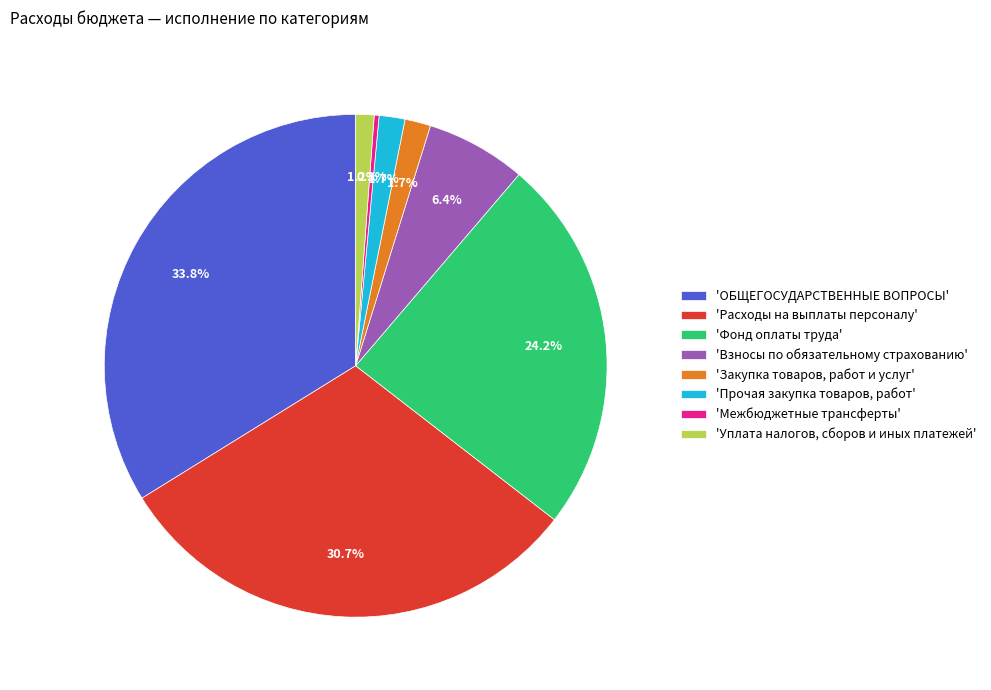

To the nearest percent, what is the average slice percentage?

12%